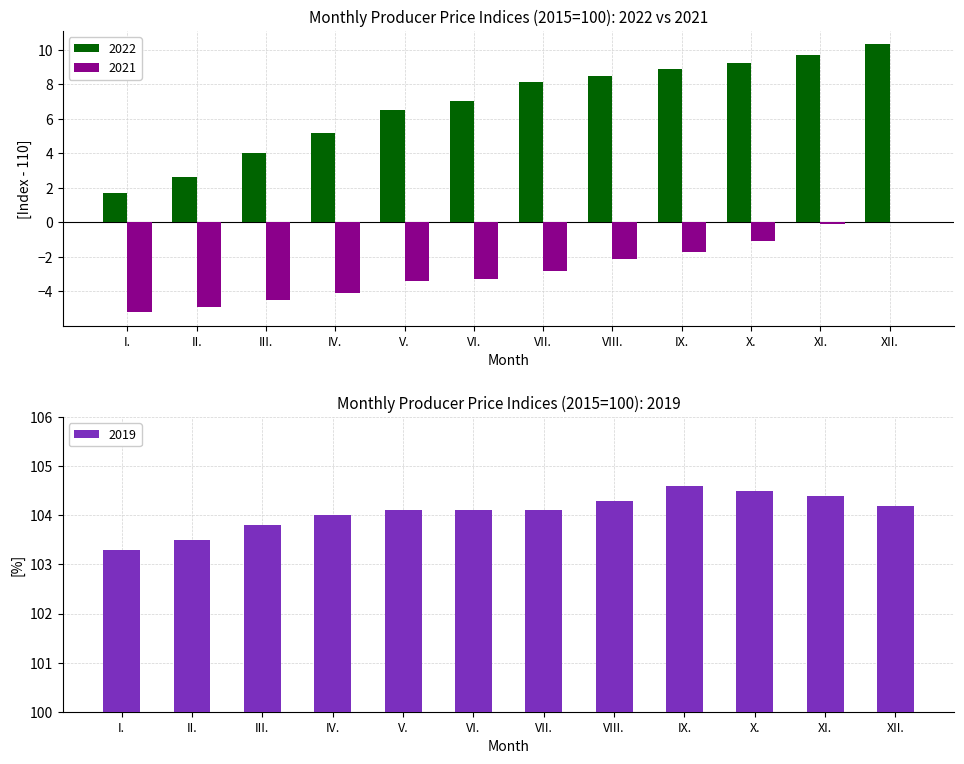

What is the total value across all series at XI.?

114.0